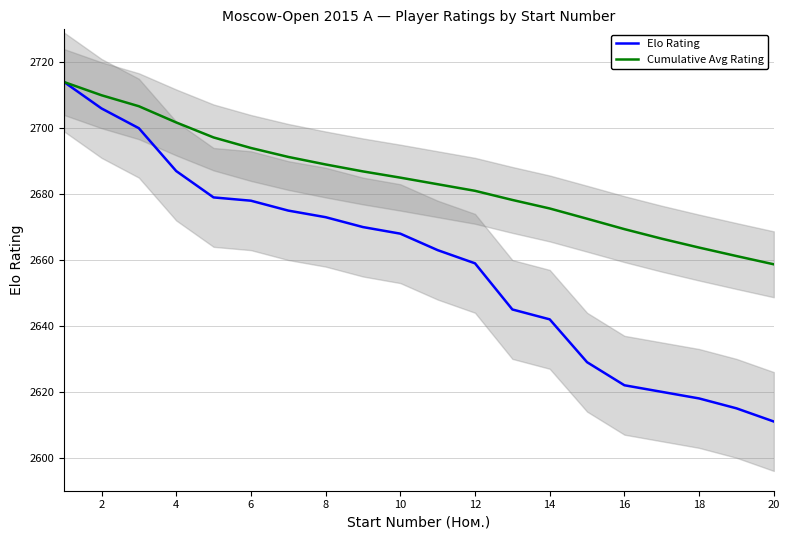

Reading left to right, list all the values displayed in this chart.

Elo Rating: 2714.0	2706.0	2700.0	2687.0	2679.0	2678.0	2675.0	2673.0	2670.0	2668.0	2663.0	2659.0	2645.0	2642.0	2629.0	2622.0	2620.0	2618.0	2615.0	2611.0
Cumulative Avg Rating: 2714.0	2710.0	2706.7	2701.8	2697.2	2694.0	2691.3	2689.0	2686.9	2685.0	2683.0	2681.0	2678.2	2675.6	2672.5	2669.4	2666.5	2663.8	2661.2	2658.7